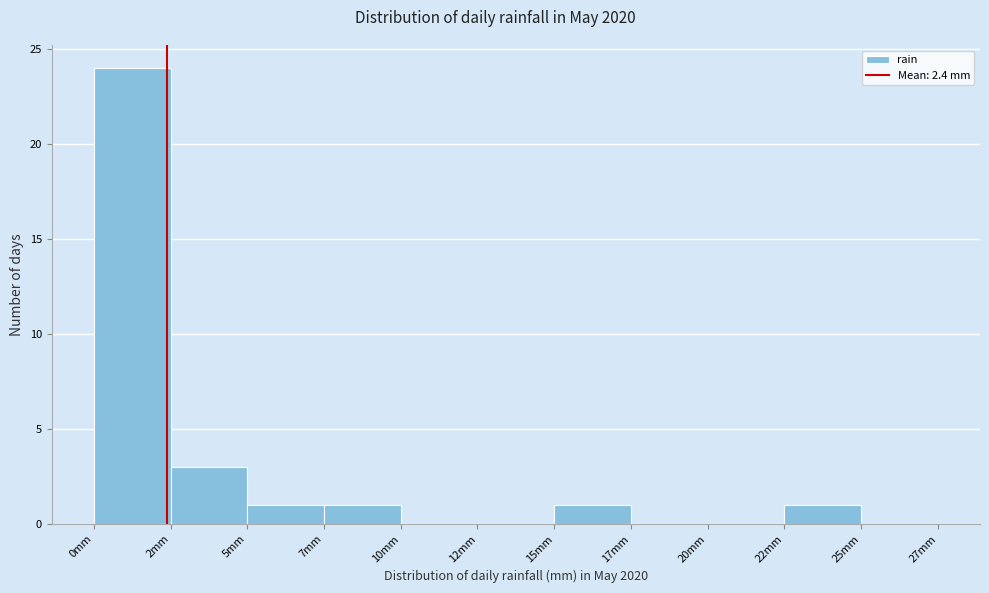

Reading left to right, what are all the values shown in this chart?

0mm=24	2mm=3	5mm=1	7mm=1	10mm=0	12mm=0	15mm=1	17mm=0	20mm=0	22mm=1	25mm=0